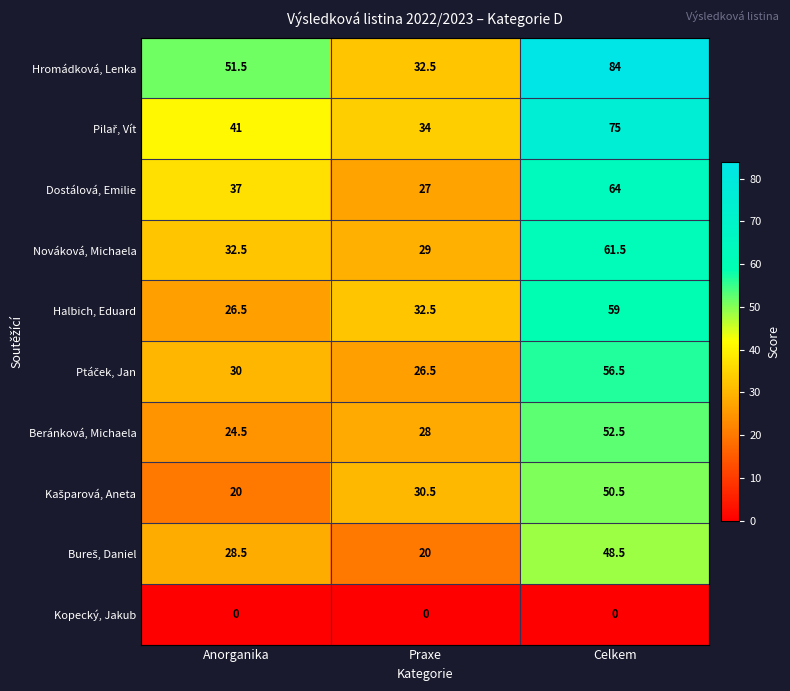

Read the Halbich, Eduard value at Anorganika.

26.5